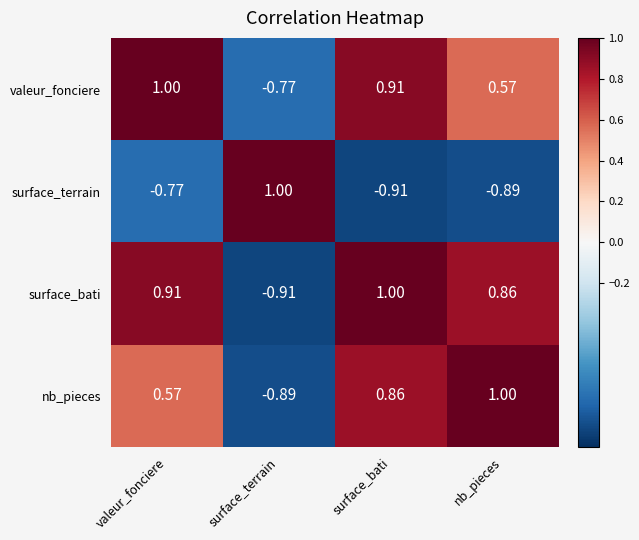

At which label does surface_terrain reach its minimum?

surface_bati